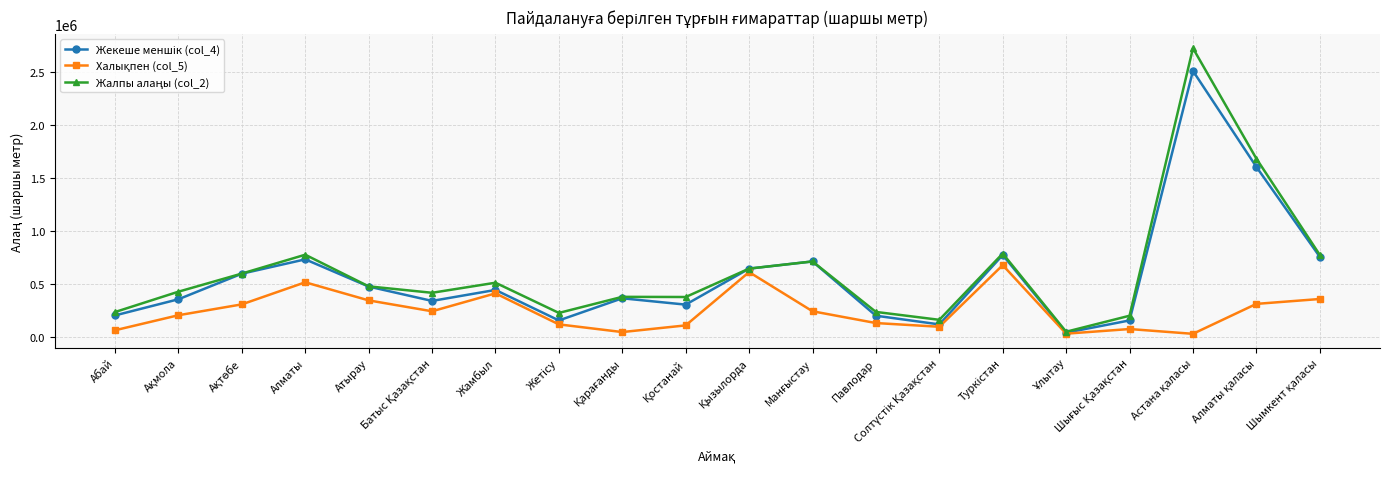

What is the label of the 5th point from the left?

Атырау